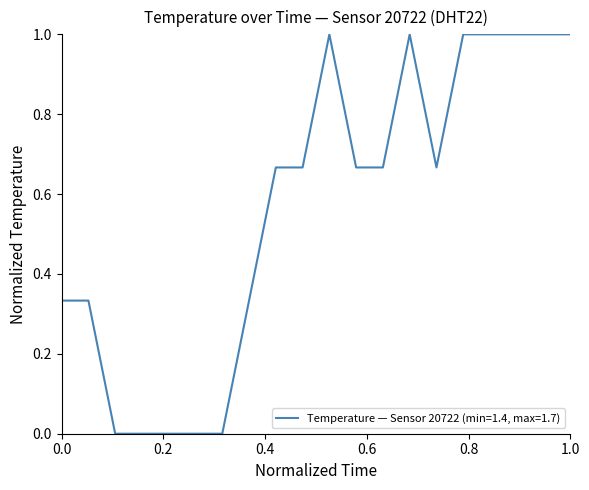

How many lines are shown in the chart?

1